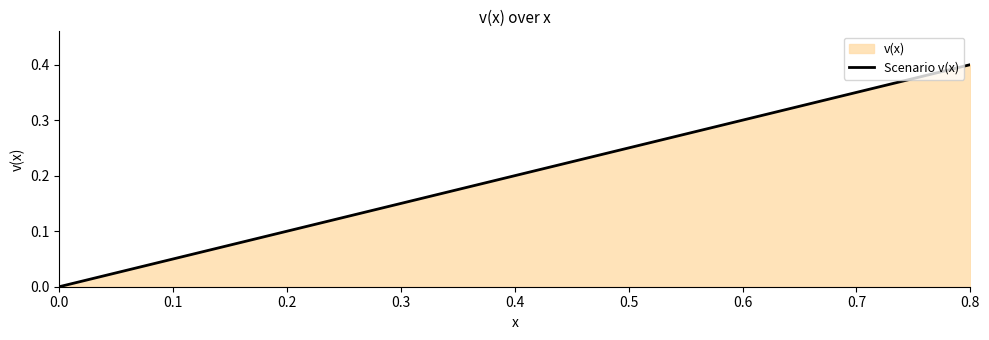

The chart shows a value of 0.1 at 0.6. True or false?

False